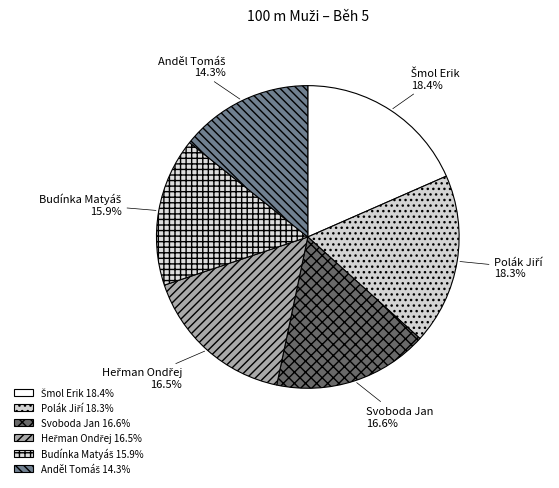

Does any single category account for the majority?

No